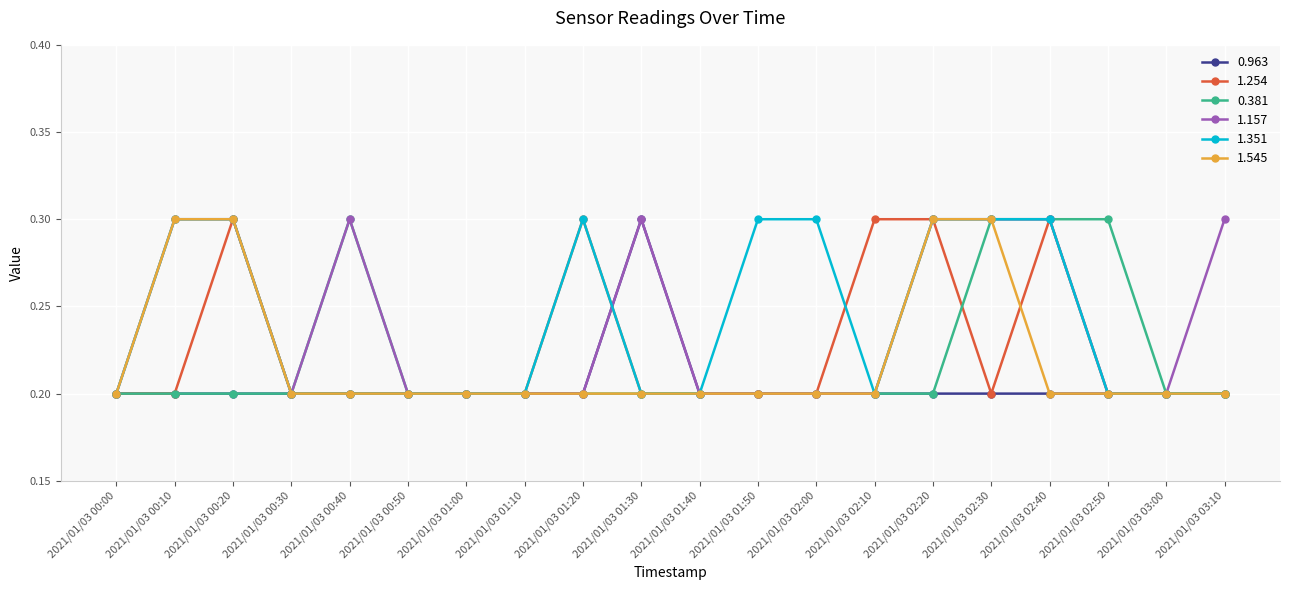

What is the sum of the 1.545 values at 2021/01/03 03:10 and 2021/01/03 02:30?

0.5